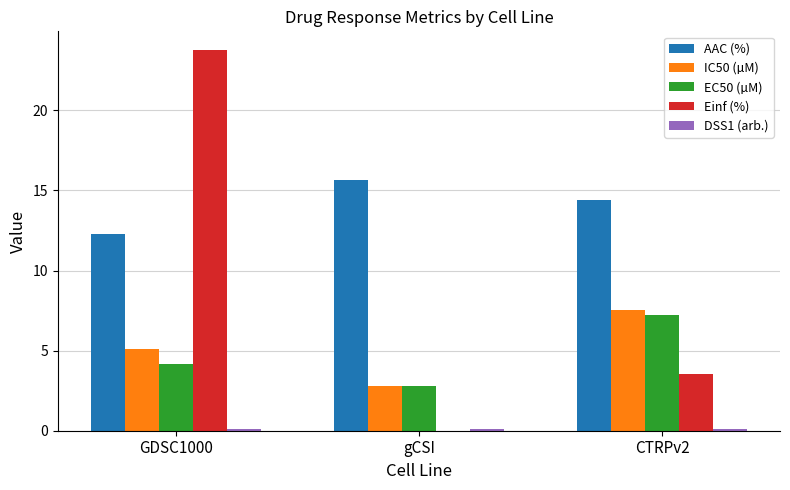

True or false: Einf (%) has a value of -14.8 at gCSI.

False